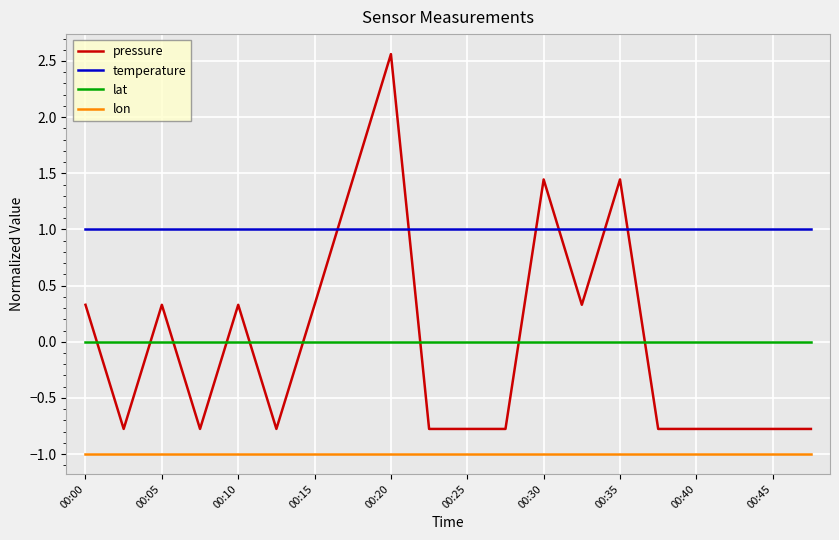

What is the average value of the temperature series?

1.0